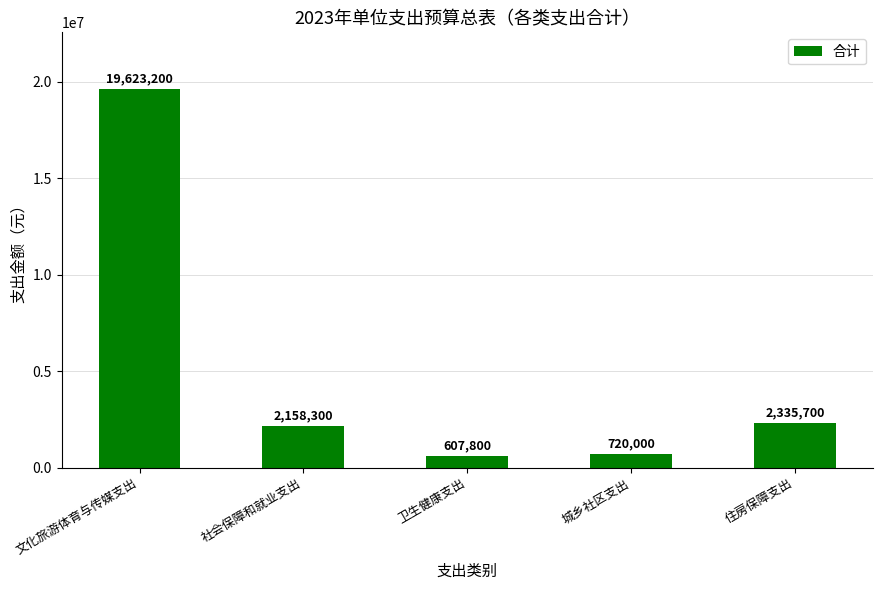

List the labels in order of value, largest first.

文化旅游体育与传媒支出, 住房保障支出, 社会保障和就业支出, 城乡社区支出, 卫生健康支出